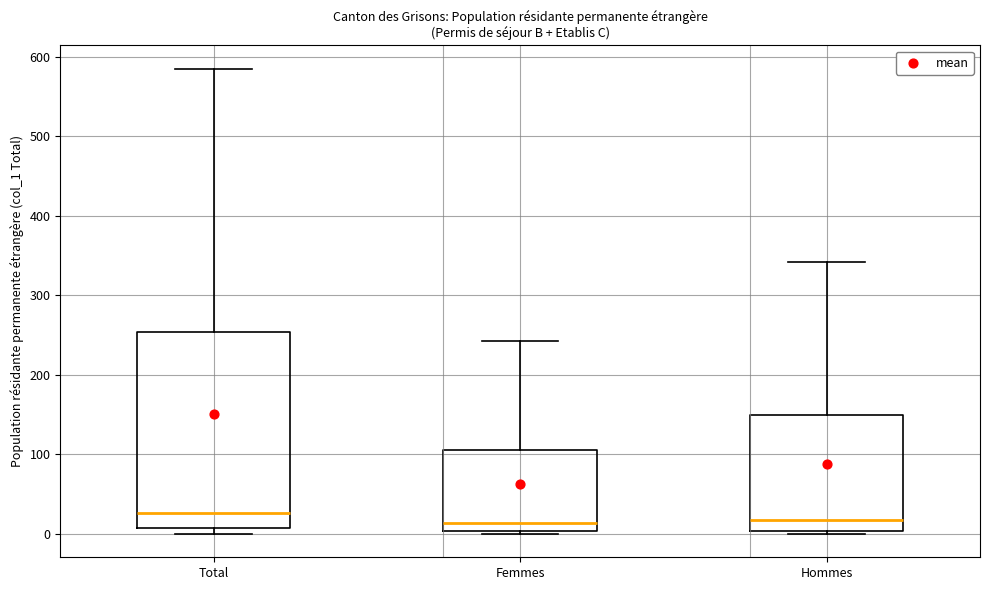

Reading left to right, read every box against the y-axis: the position of its median line, the range the box covers, and the ends of its whiskers. The values are not printed on the chart, so give them approximately, as read against the axis.

Total: median 30, box 10 to 250, whiskers 0 to 590
Femmes: median 10, box 0 to 110, whiskers 0 (just below the box's lower edge) to 240
Hommes: median 20, box 0 to 150, whiskers 0 (just below the box's lower edge) to 340